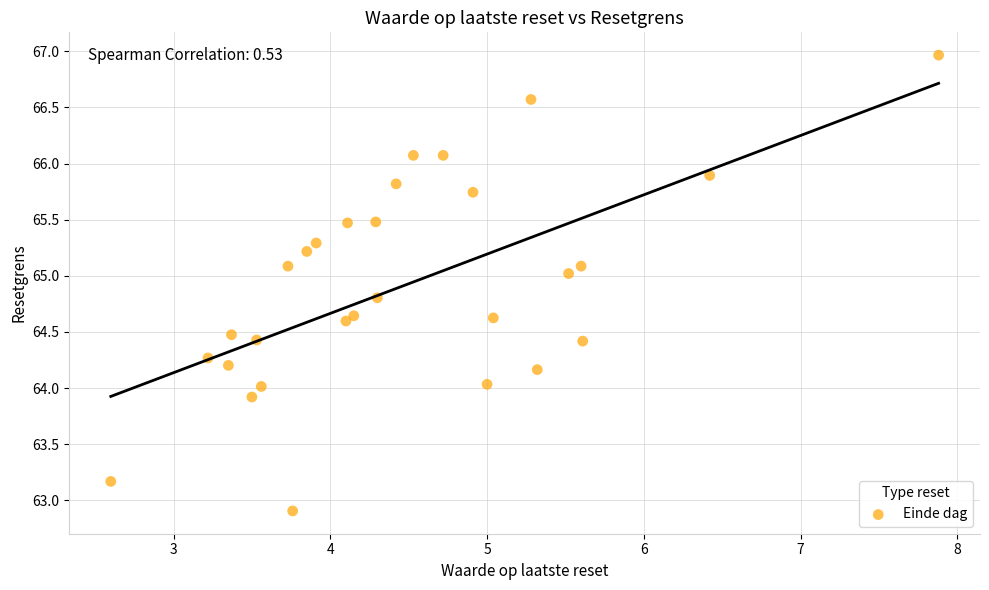

What is the range of X values (max minus min)?

5.3